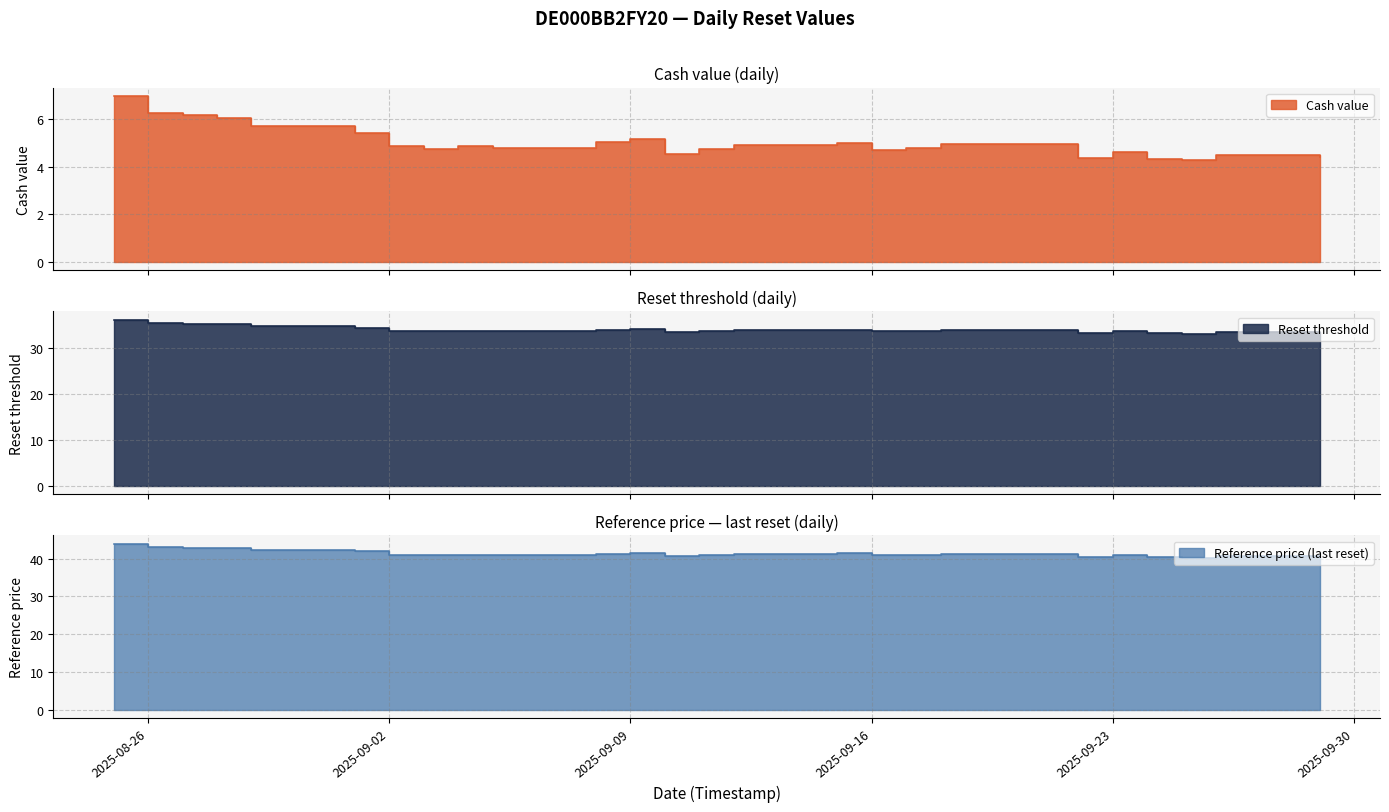

What is the difference between the maximum and second lowest values in the Cash value series?

2.7